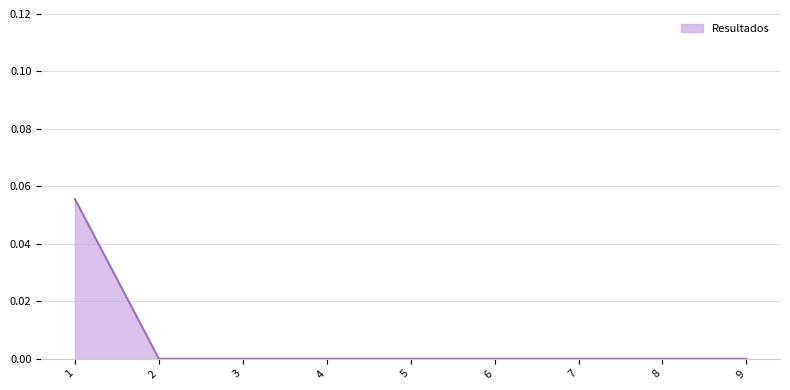

The chart shows a value of 0.0 at 4. True or false?

True